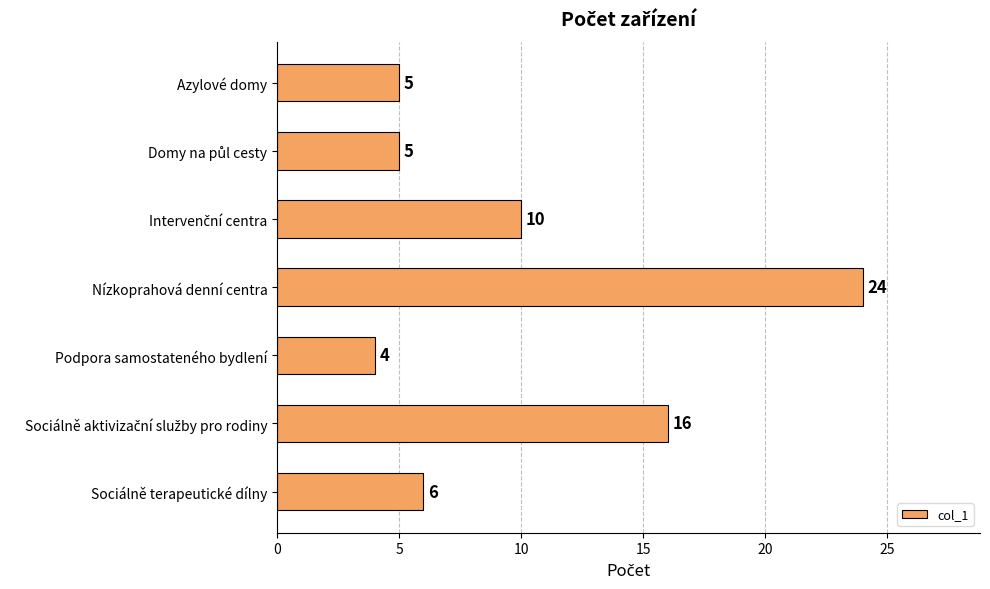

What is the label of the 4th bar from the top?

Nízkoprahová denní centra